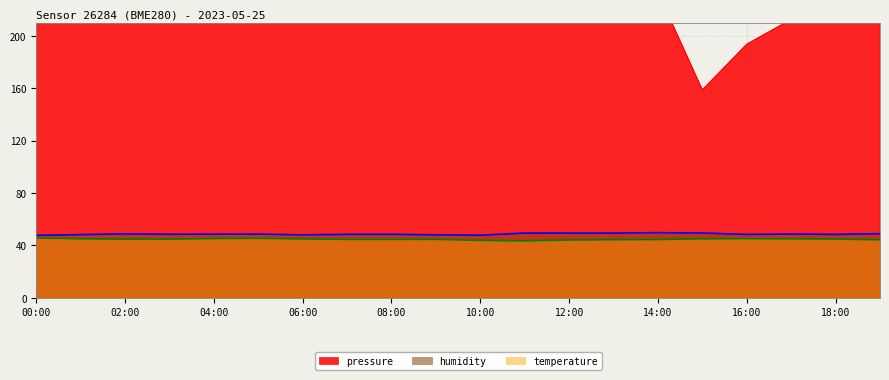

True or false: temperature has a value of 27.5 at 02:00.

False